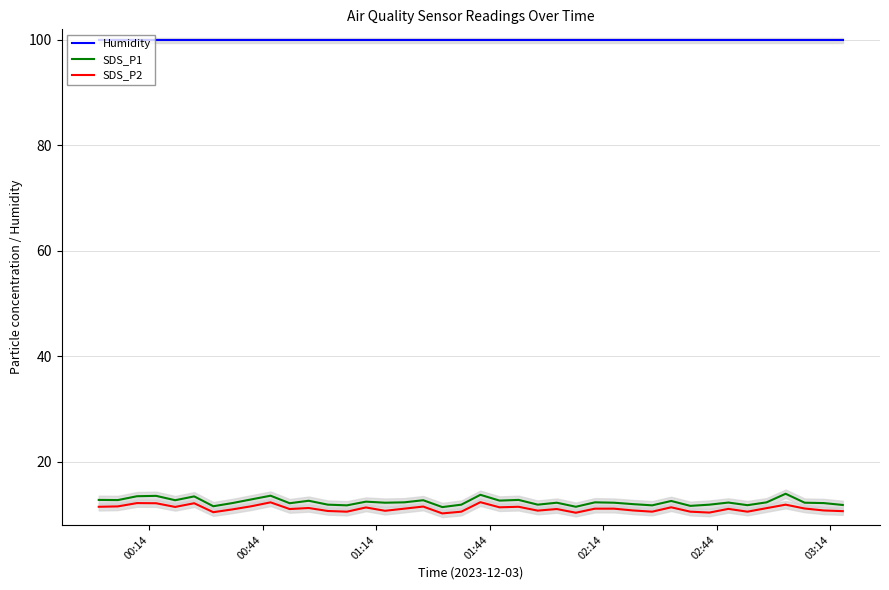

What is the maximum value shown in the chart?

99.9